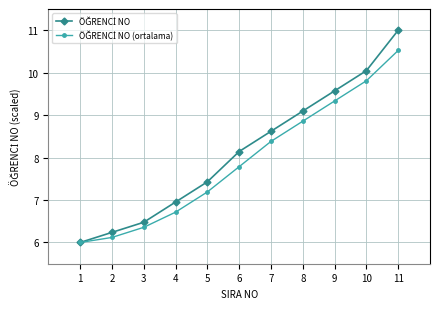

At which category is the sum across all series the highest?

11